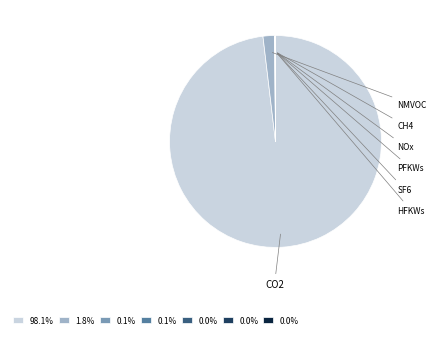

Is there any slice that represents more than half of the pie?

Yes